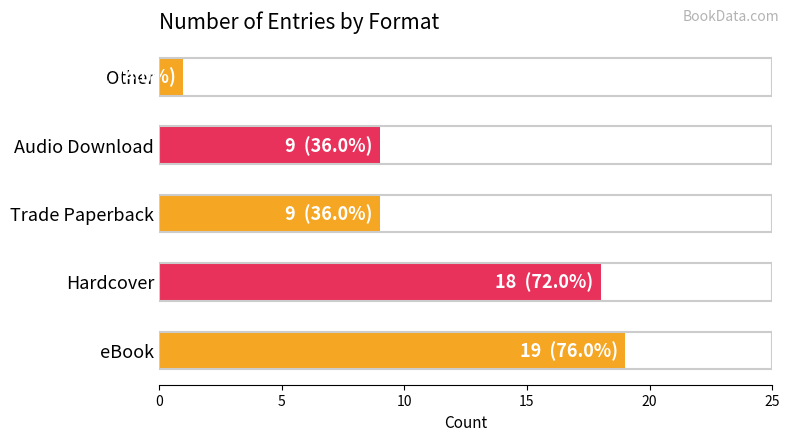

What is the approximate value at Hardcover?

18